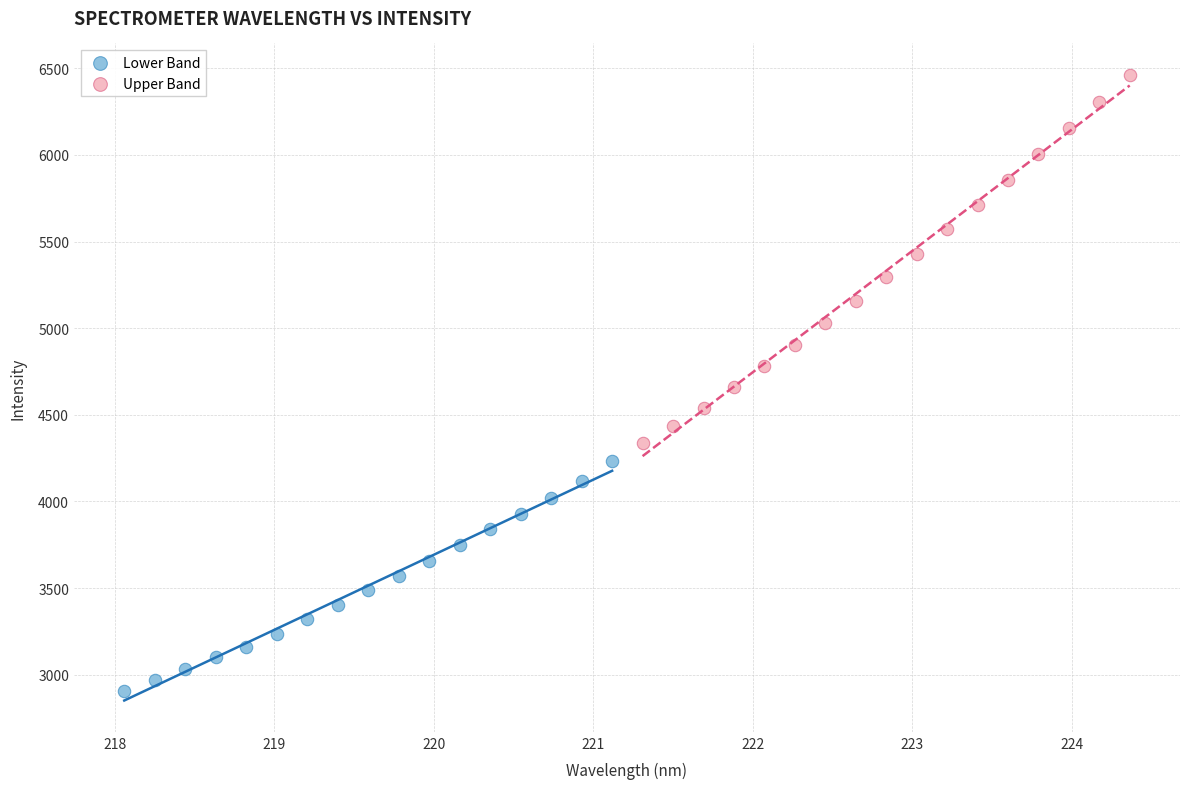

What are all the series names shown in the legend?

Lower Band, Upper Band